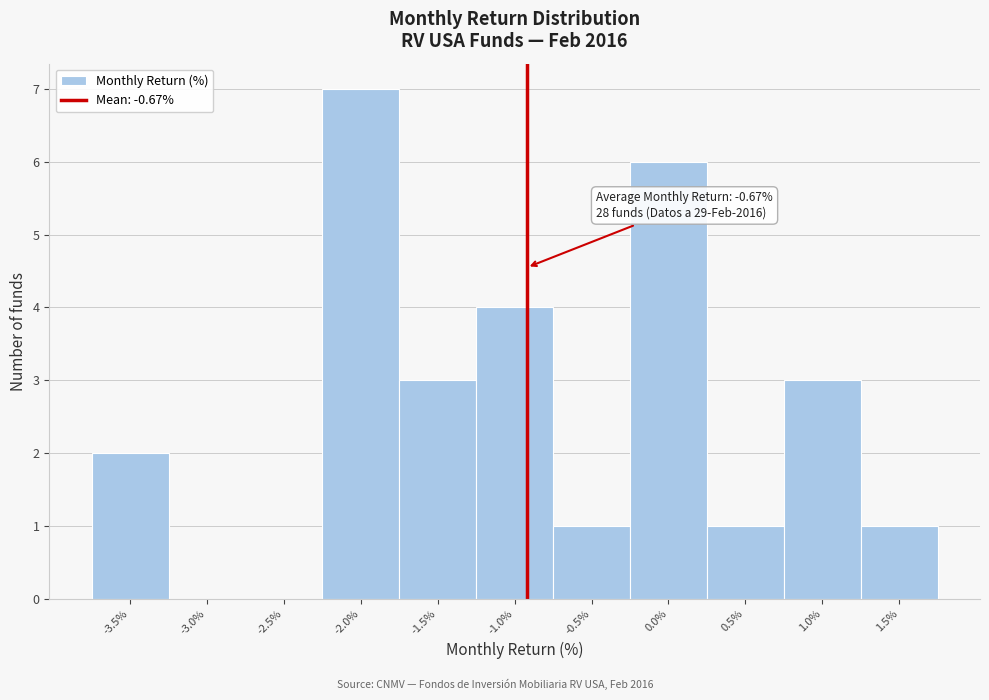

Reading left to right, what are all the values shown in this chart?

-3.5%=2	-3.0%=0	-2.5%=0	-2.0%=7	-1.5%=3	-1.0%=4	-0.5%=1	0.0%=6	0.5%=1	1.0%=3	1.5%=1